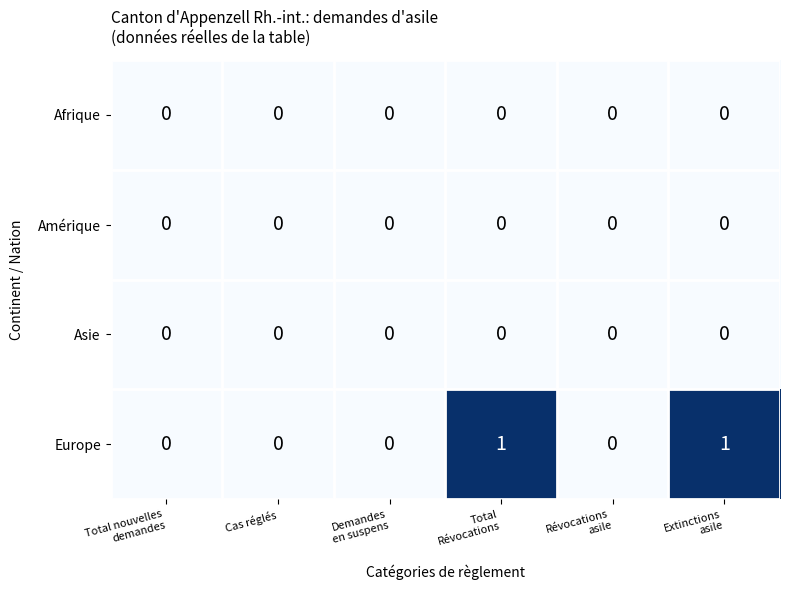

Which series has the largest total across all categories?

Europe